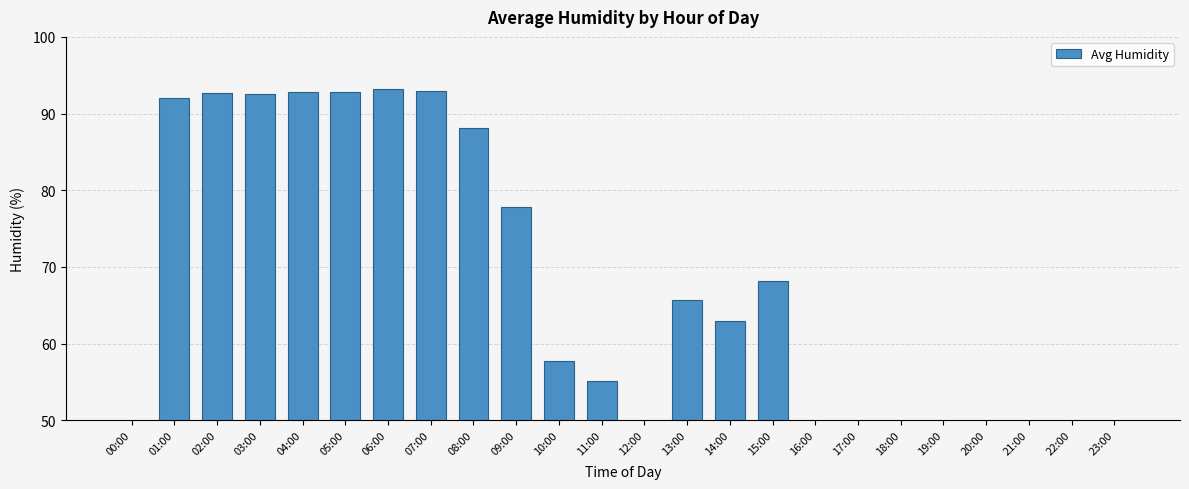

List the labels in order of value, largest first.

06:00, 07:00, 05:00, 04:00, 02:00, 03:00, 01:00, 08:00, 09:00, 15:00, 13:00, 14:00, 10:00, 11:00, 00:00, 12:00, 16:00, 17:00, 18:00, 19:00, 20:00, 21:00, 22:00, 23:00